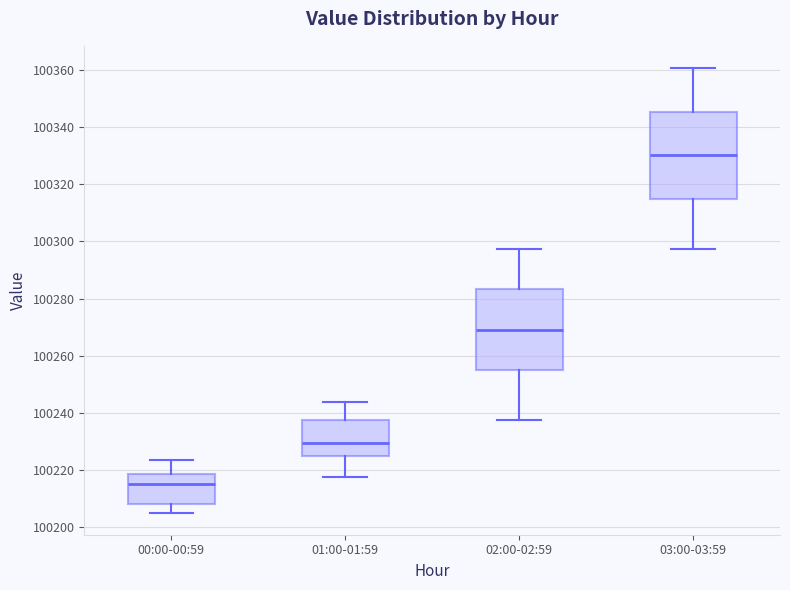

Reading left to right, read every box against the y-axis: the position of its median line, the range the box covers, and the ends of its whiskers. The values are not printed on the chart, so give them approximately, as read against the axis.

00:00-00:59: median 100216, box 100208 to 100218, whiskers 100206 to 100224
01:00-01:59: median 100230, box 100224 to 100238, whiskers 100218 to 100244
02:00-02:59: median 100268, box 100254 to 100284, whiskers 100238 to 100298
03:00-03:59: median 100330, box 100314 to 100346, whiskers 100298 to 100360